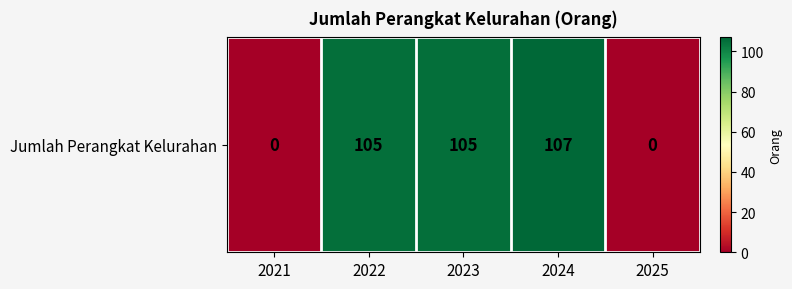

Reading right to left, transcribe all the data shown in this chart.

2025=0	2024=107	2023=105	2022=105	2021=0